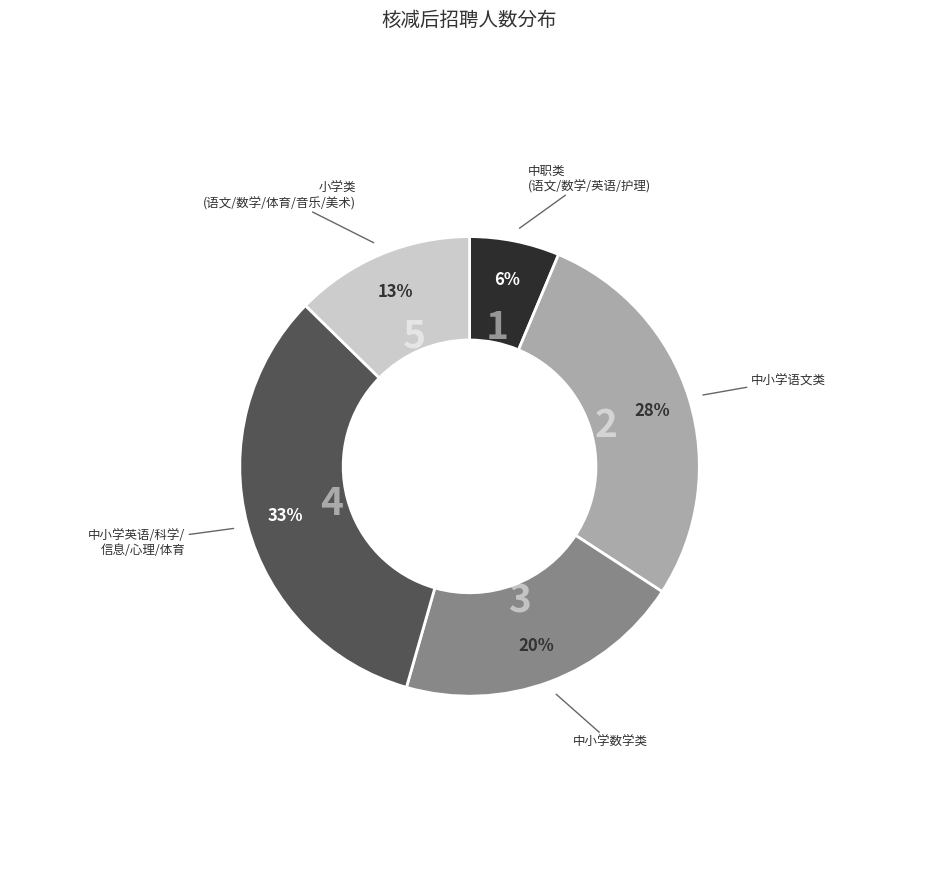

To the nearest percent, what is the average slice percentage?

20%